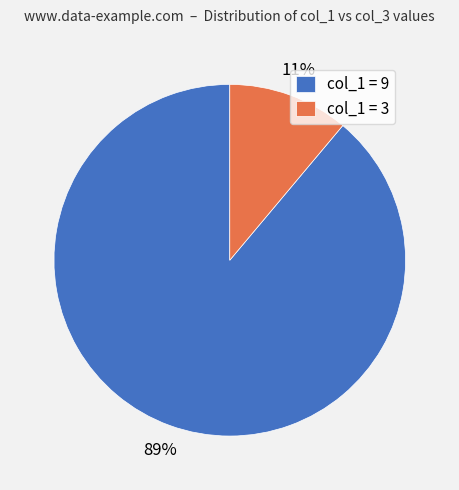

Is there a majority slice in this chart?

Yes